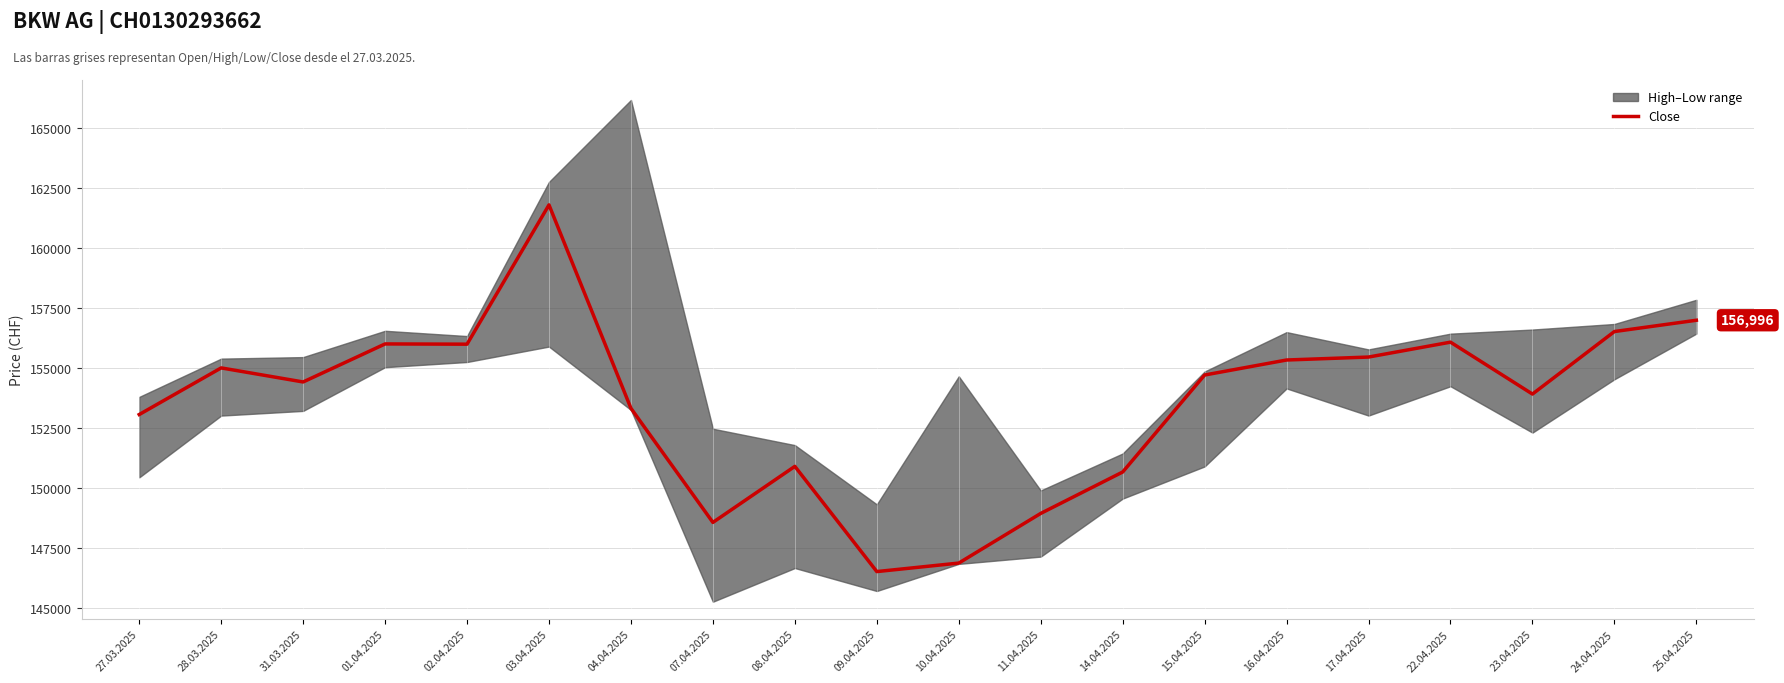

What is the difference between the values at 22.04.2025 and 23.04.2025?

2161